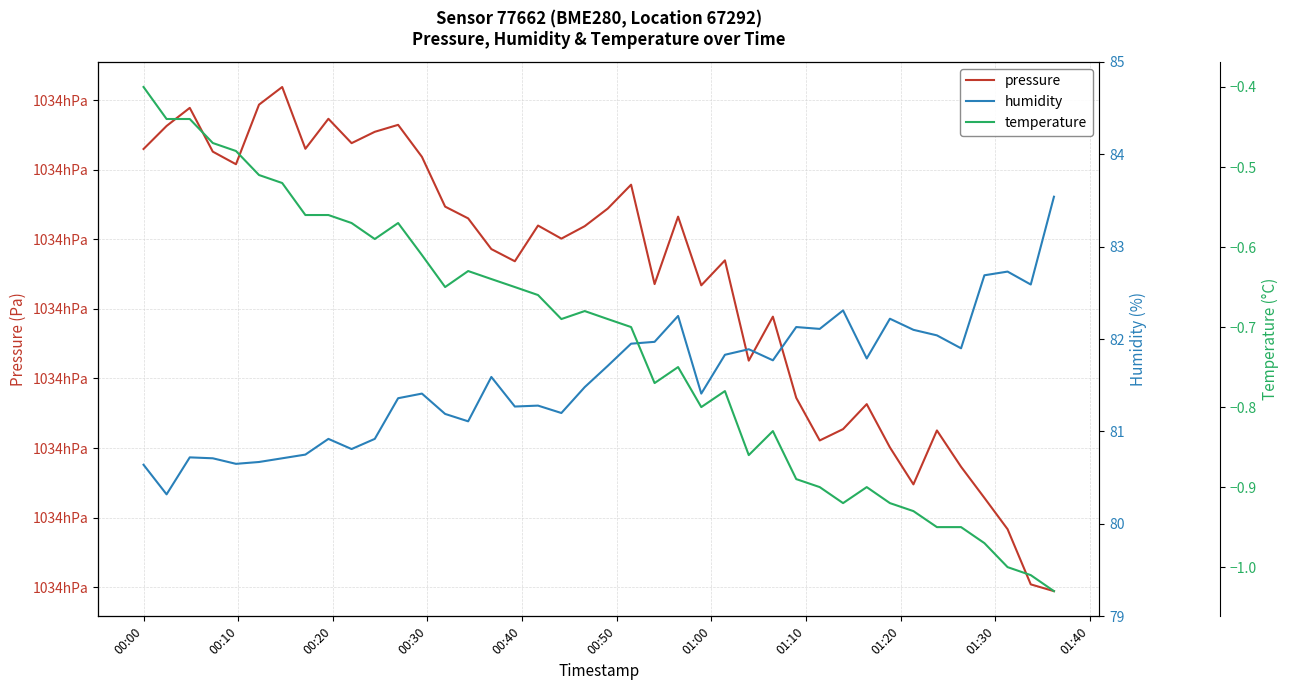

Is this an area chart (filled region under the line)?

No